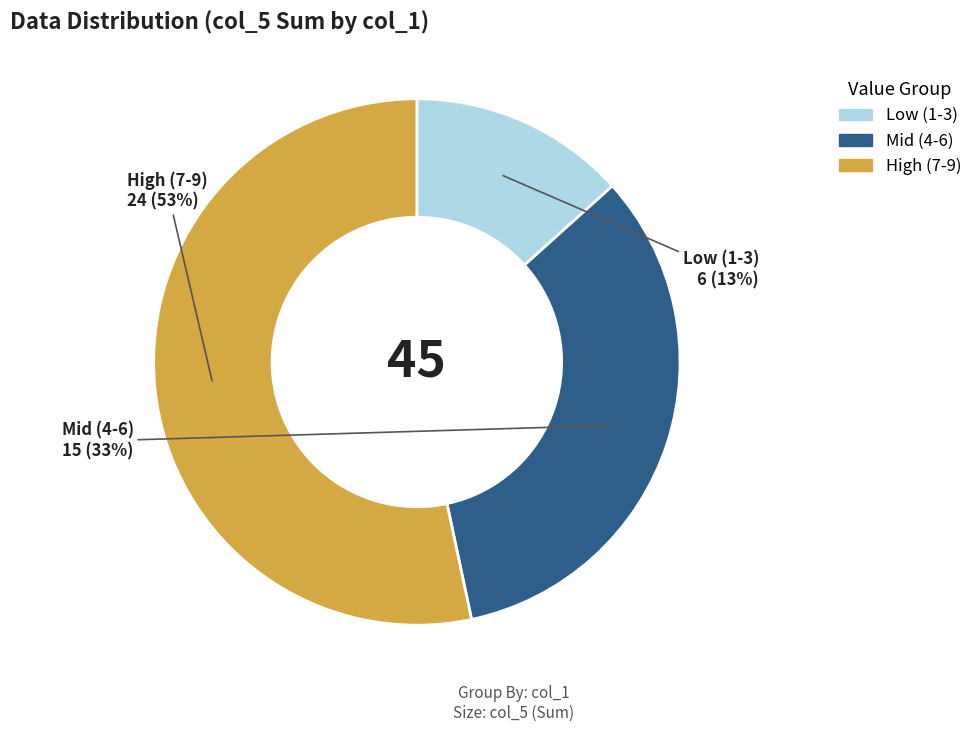

Is there a majority slice in this chart?

Yes